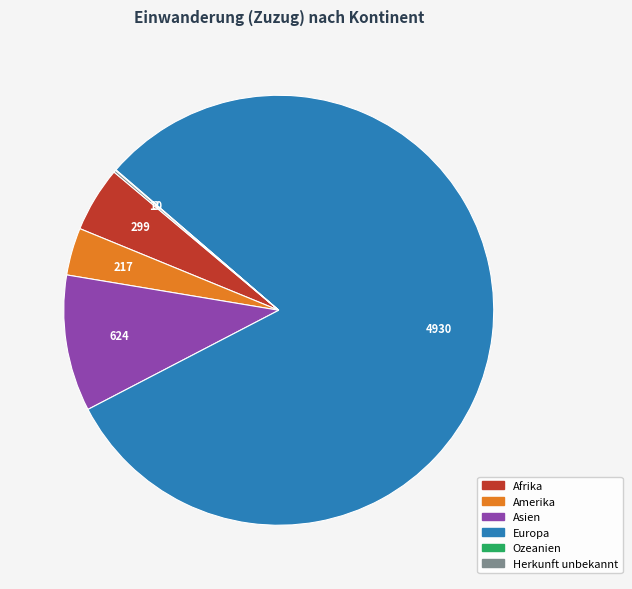

Which slice is the largest?

Europa